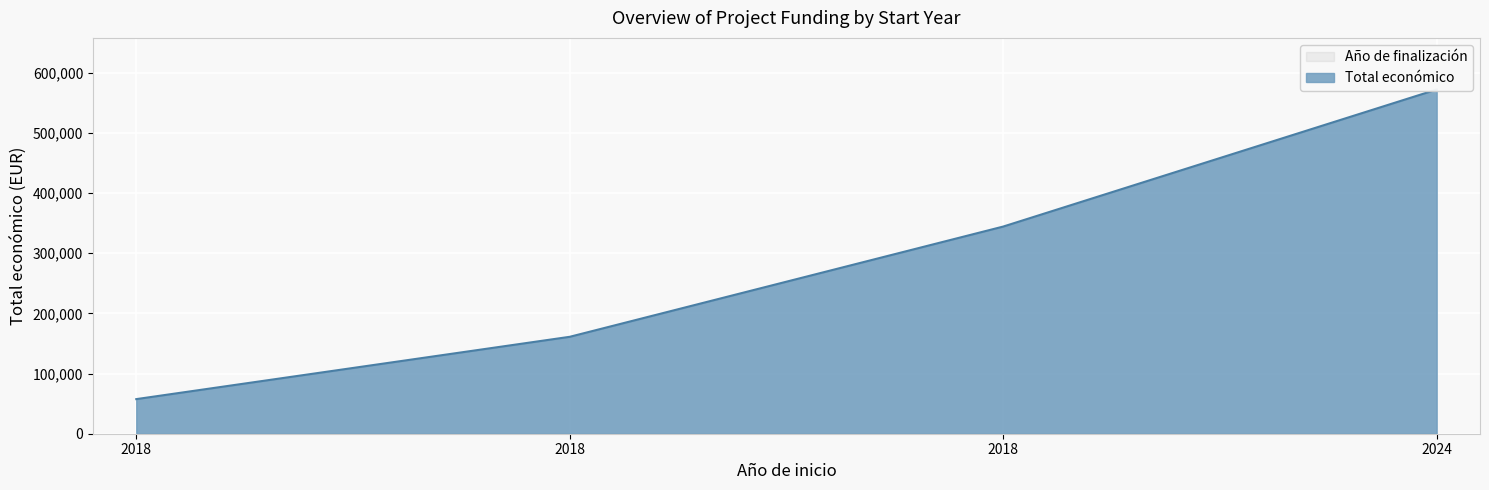

Which category has the lowest value across all series?

2018